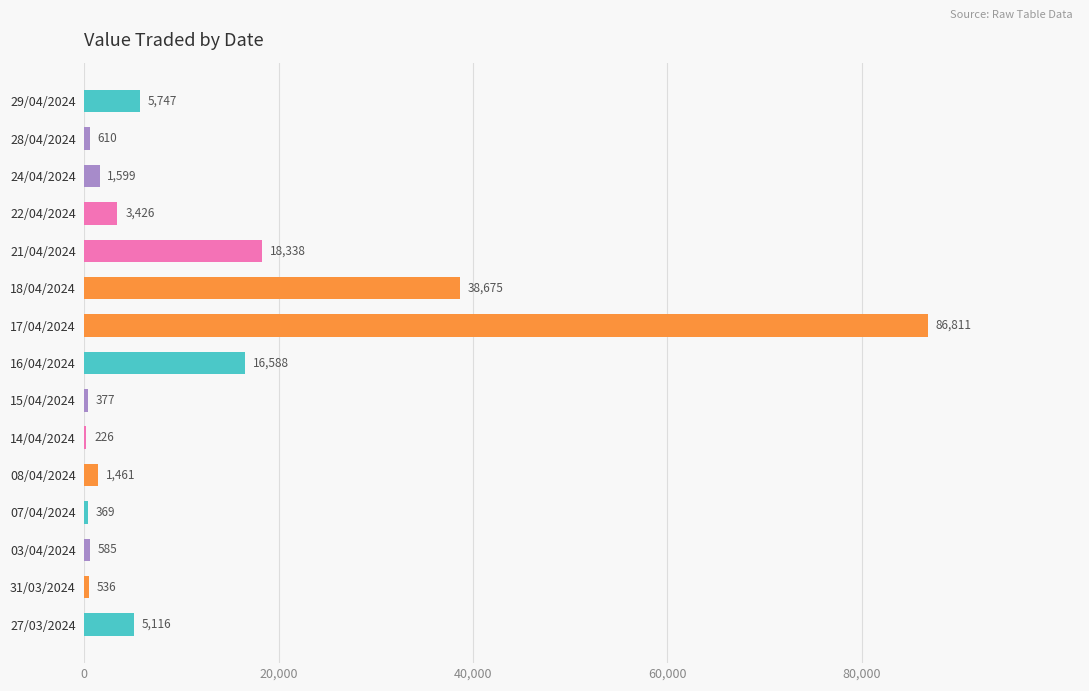

What is the sum of all values?

180464